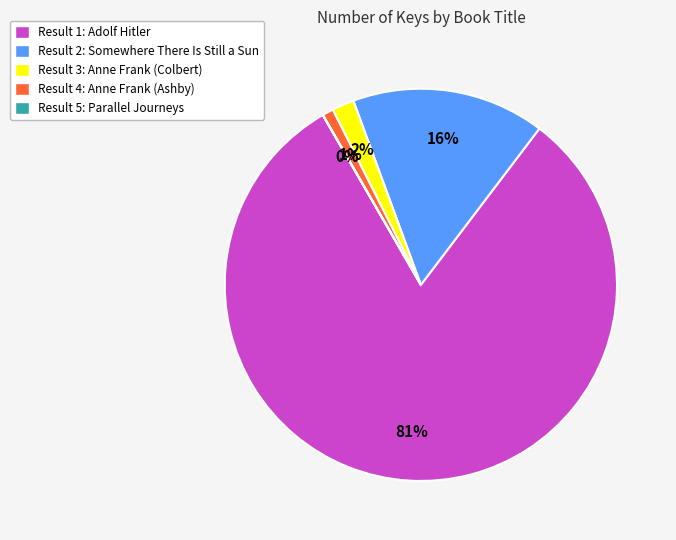

What is the ratio of the value at Result 4: Anne Frank (Ashby) to the value at Result 3: Anne Frank (Colbert)?

0.5